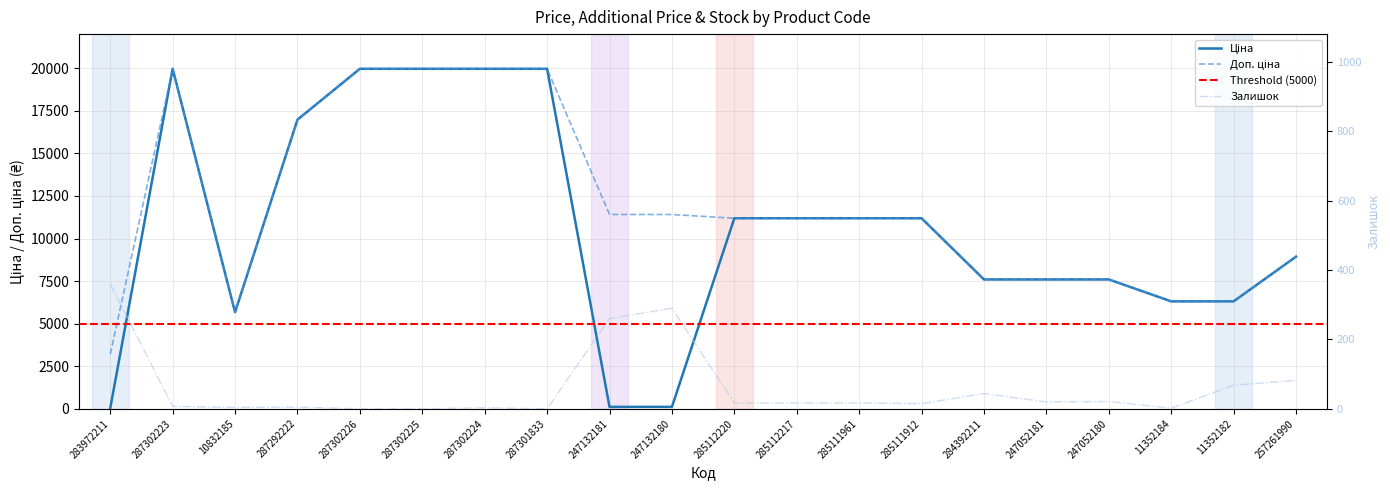

What is the difference between the Ціна values at 247132181 and 247052180?

7482.4